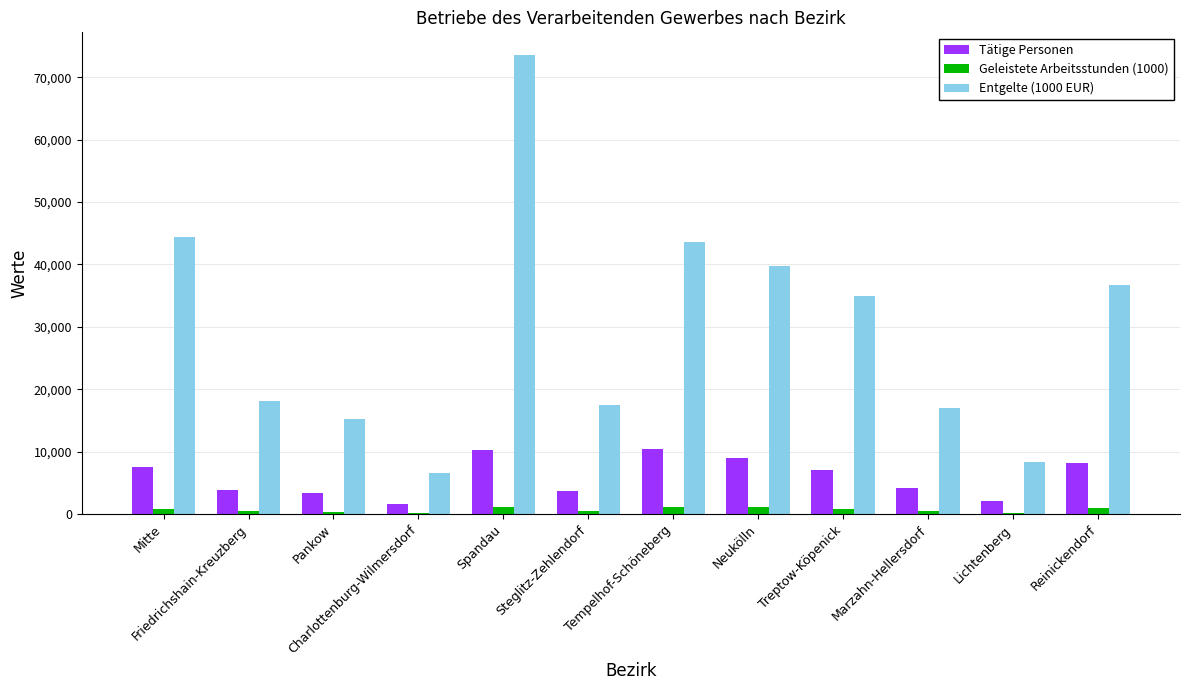

What are all the series names shown in the legend?

Tätige Personen, Geleistete Arbeitsstunden (1000), Entgelte (1000 EUR)